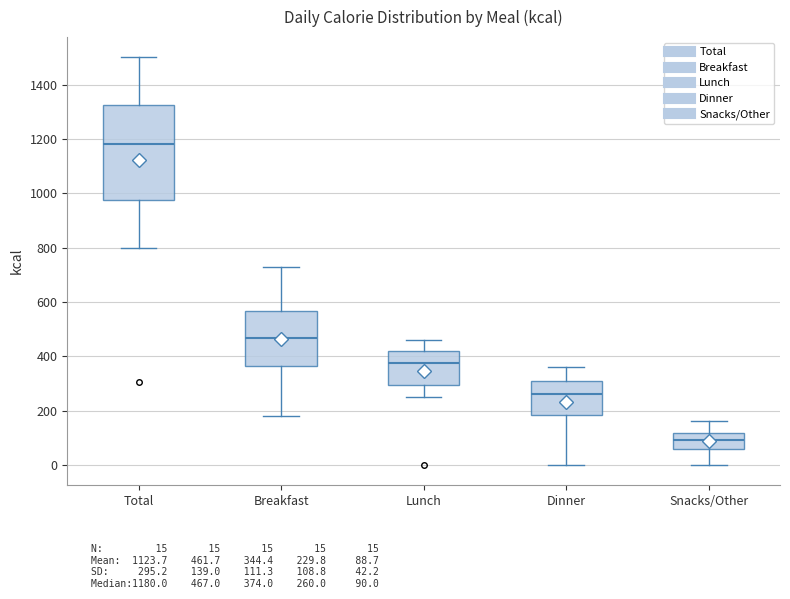

Which box's median line is the lowest?

Snacks/Other